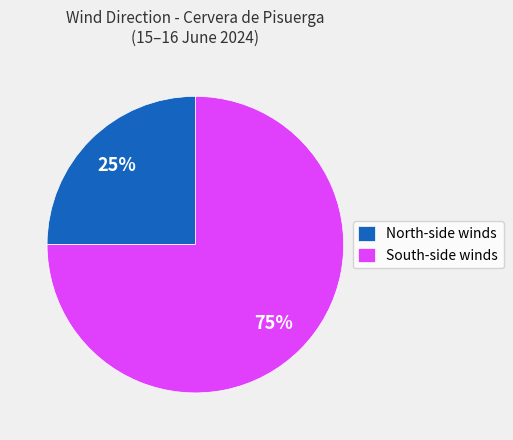

Combined, do South-side winds and North-side winds account for over 50%?

Yes